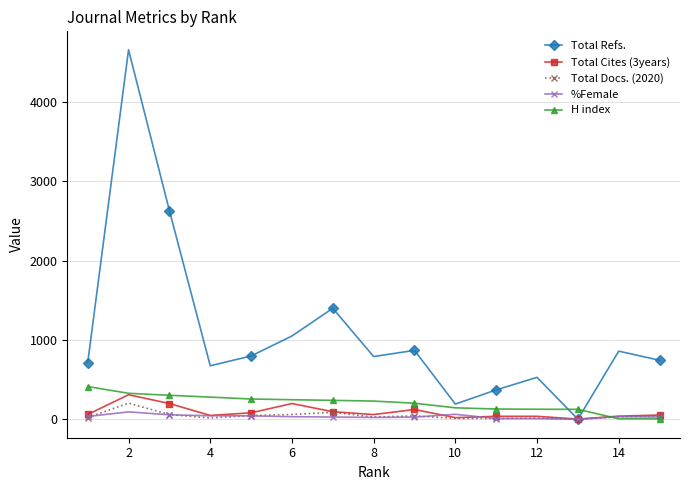

Which series has the largest total across all categories?

Total Refs.